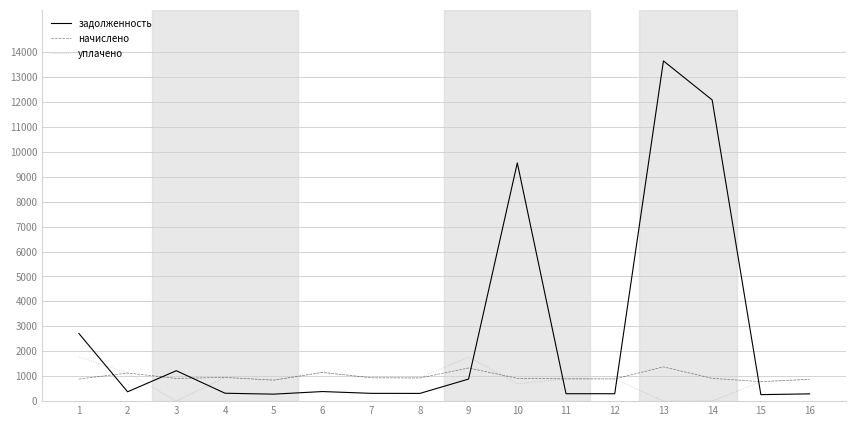

Is it true that уплачено equals 1004.7 at 13?

False